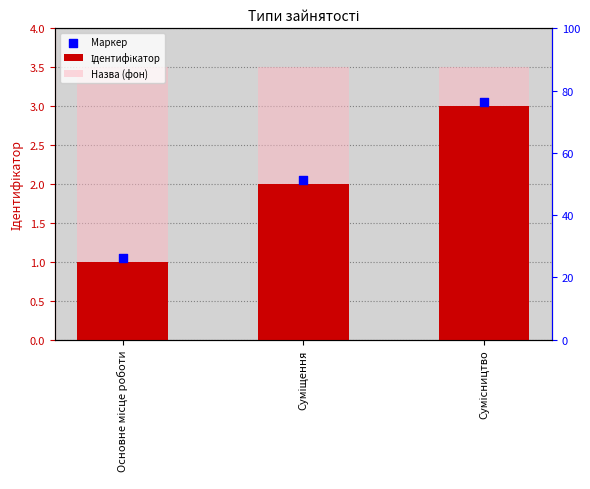

Which series contains the highest Y value?

Назва (фон)